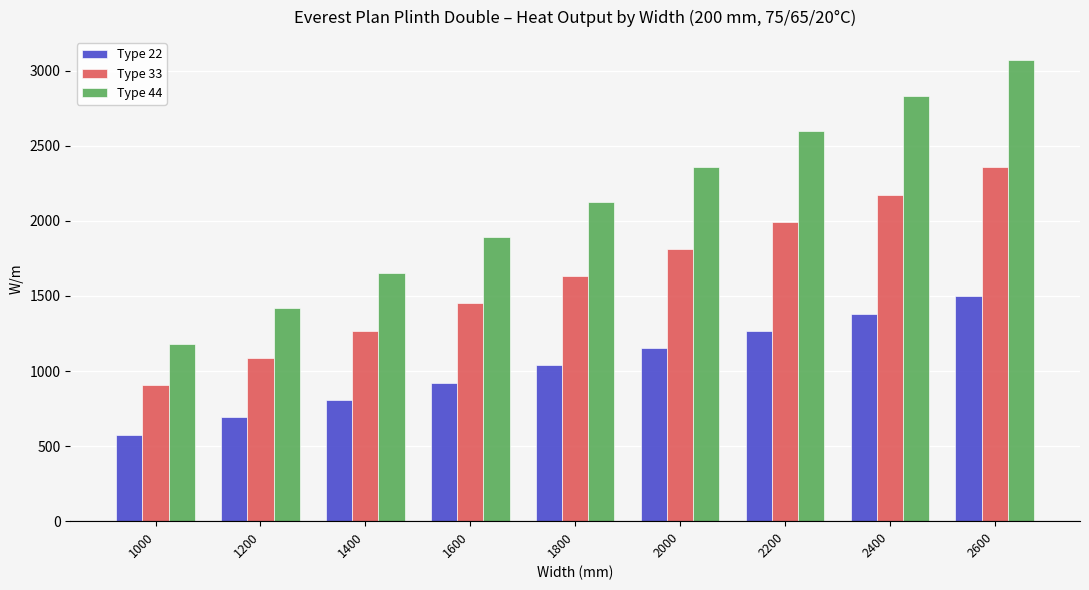

How many categories are shown in the chart?

9